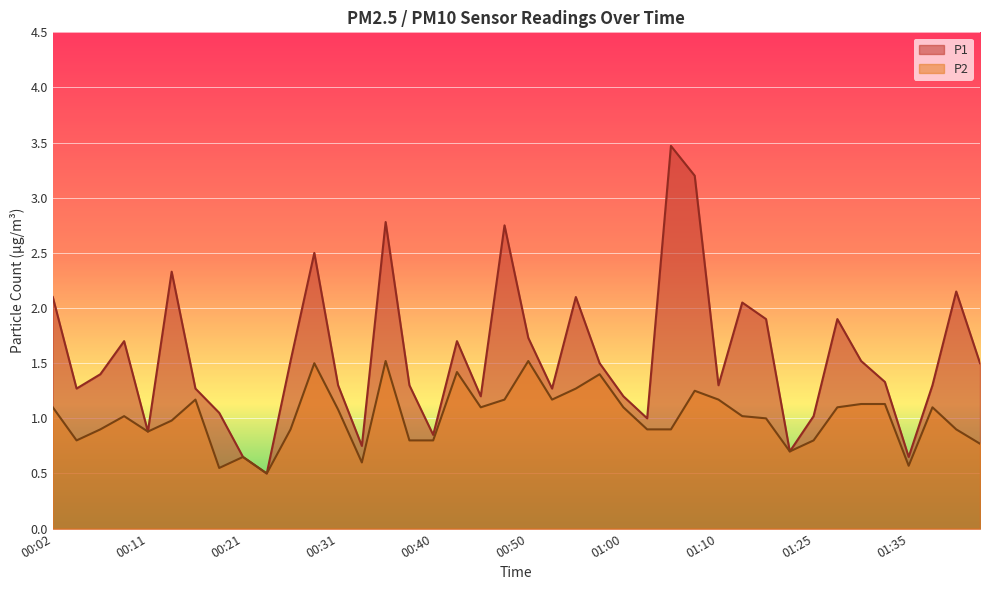

How many lines are shown in the chart?

2